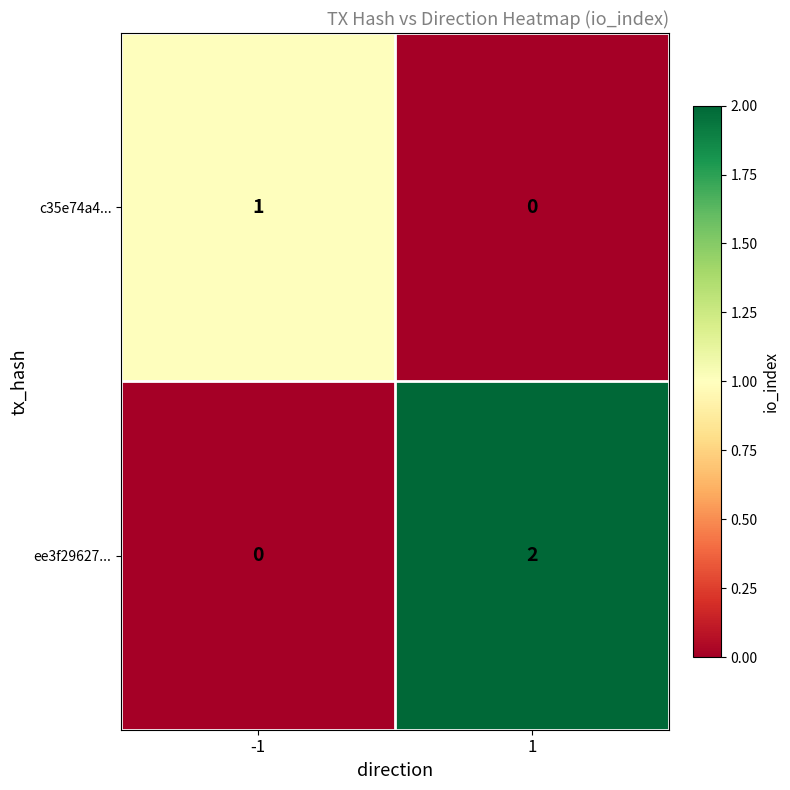

Reading left to right, extract all data points from this chart.

c35e74a4...: 1	0
ee3f29627...: 0	2